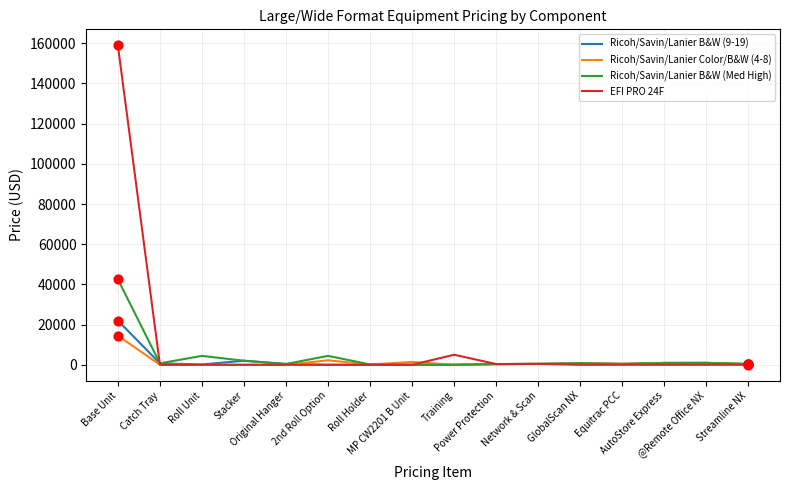

What are all the series names shown in the legend?

Ricoh/Savin/Lanier B&W (9-19), Ricoh/Savin/Lanier Color/B&W (4-8), Ricoh/Savin/Lanier B&W (Med High), EFI PRO 24F